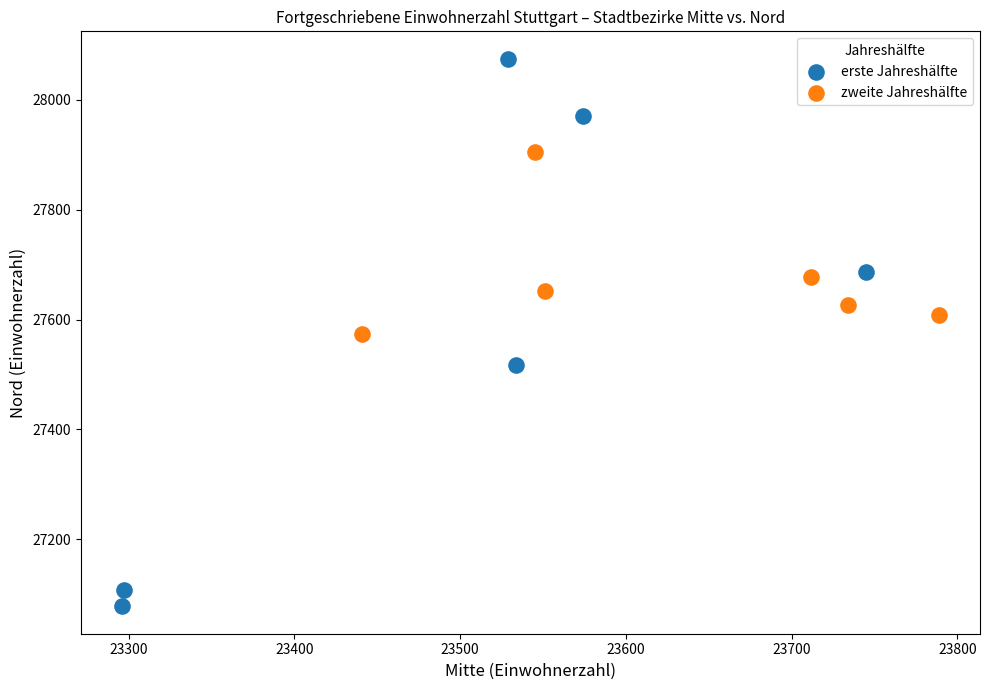

Which series has the largest Y range (max minus min)?

erste Jahreshälfte